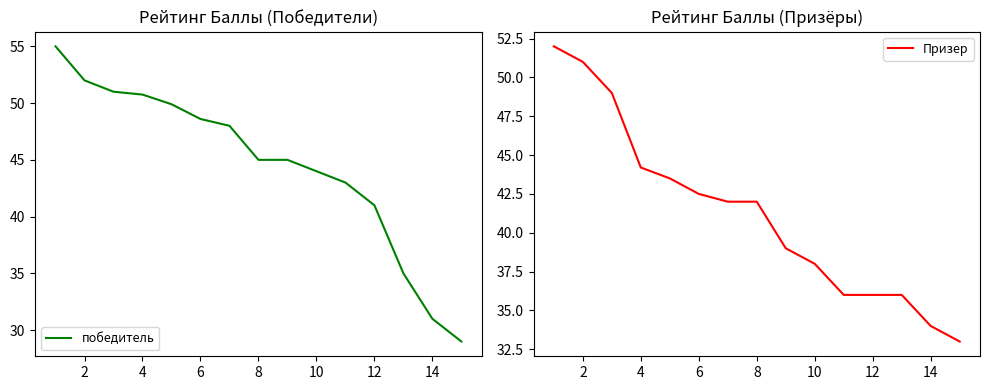

What is the lowest value of the победитель series?

29.0